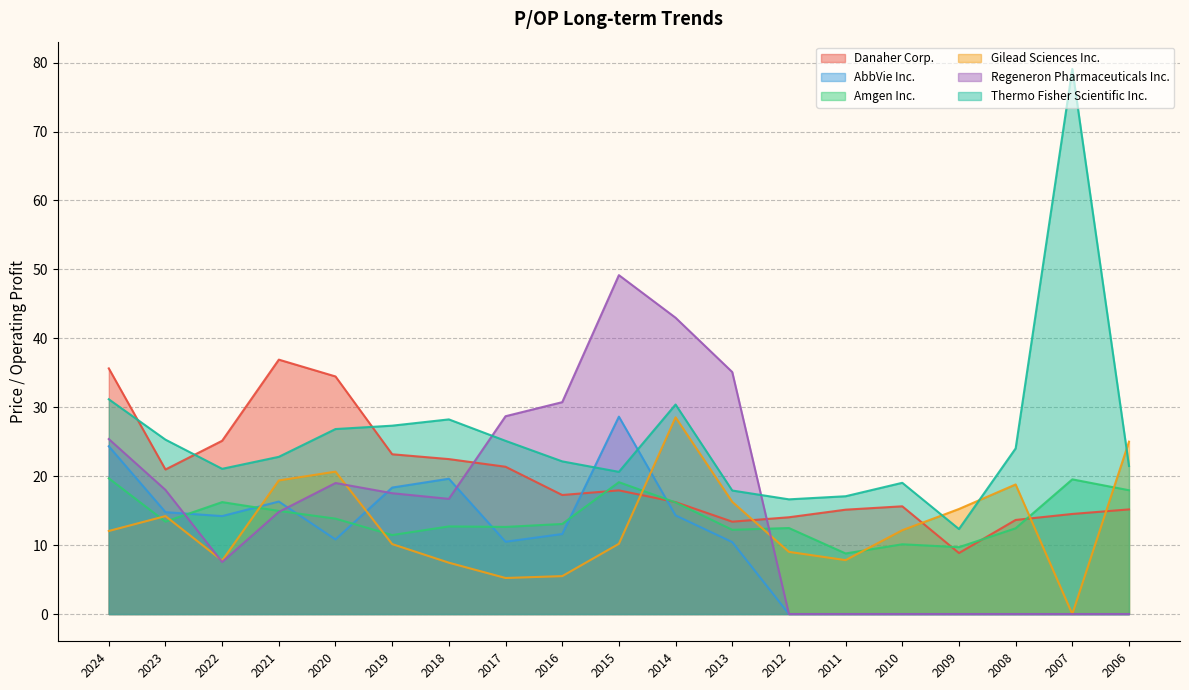

Which category has the lowest value across all series?

2012